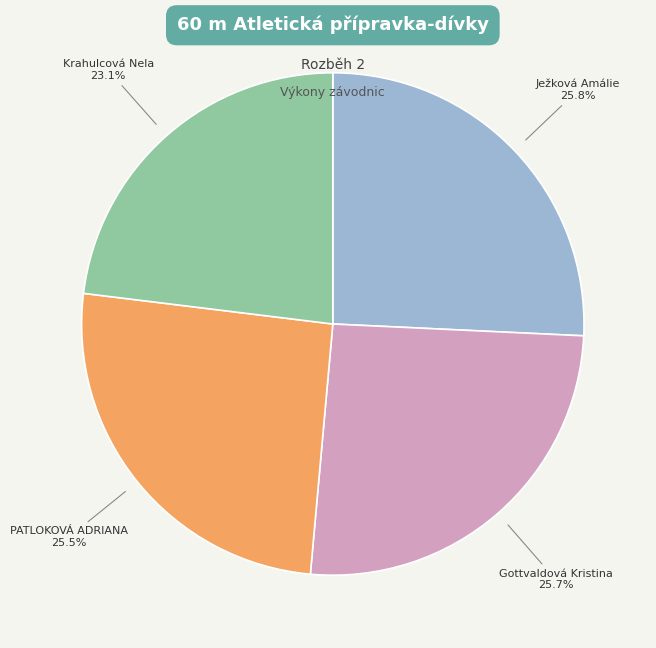

Count the number of slices in the pie.

4